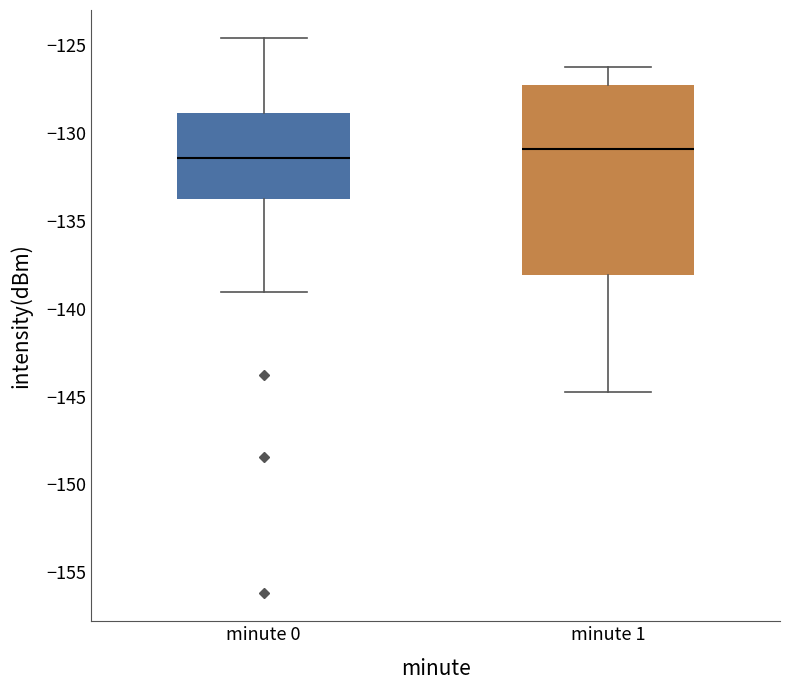

Reading left to right, transcribe this box plot: for each box, give where its median line is, the range the box spans, and where its two whiskers end, as read against the y-axis. The values are not printed on the chart, so give them approximately, as read against the axis.

minute 0: median -131.5, box -134.0 to -129.0, whiskers -139.0 to -124.5
minute 1: median -131.0, box -138.0 to -127.5, whiskers -144.5 to -126.5